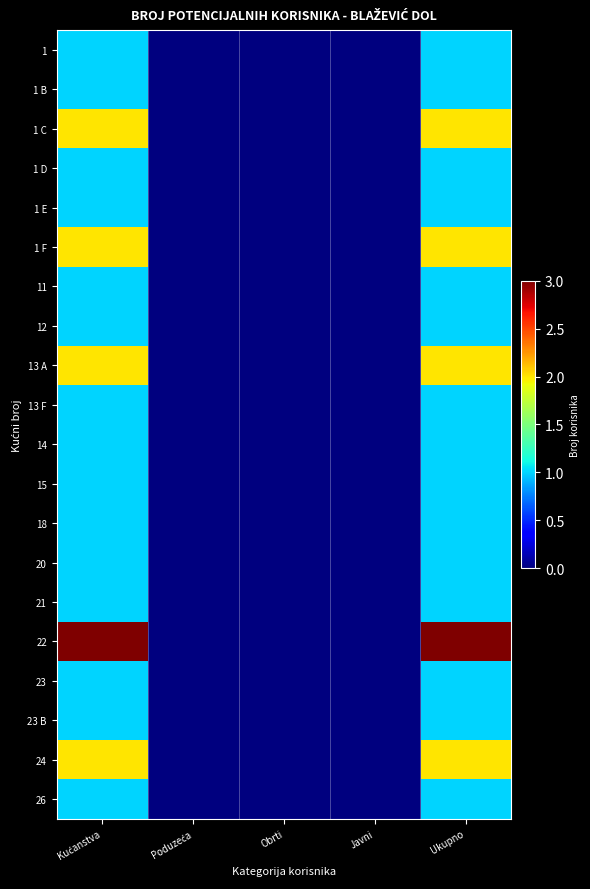

How many series are shown in this chart?

20